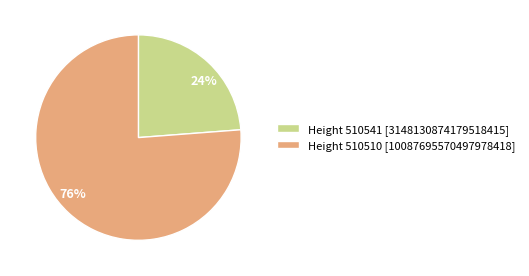

Is there a majority slice in this chart?

Yes